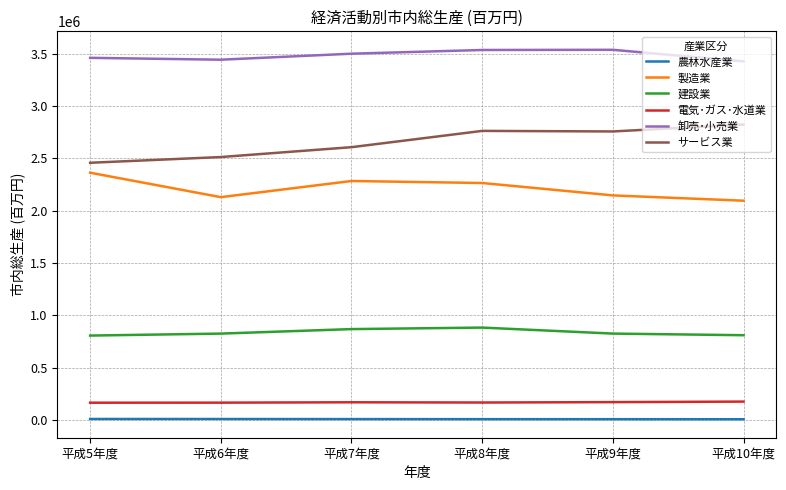

Is this an area chart (filled region under the line)?

No